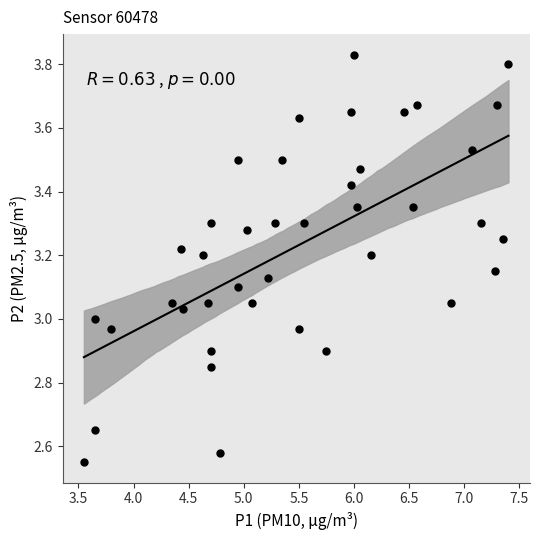

What is the range of X values (max minus min)?

3.9